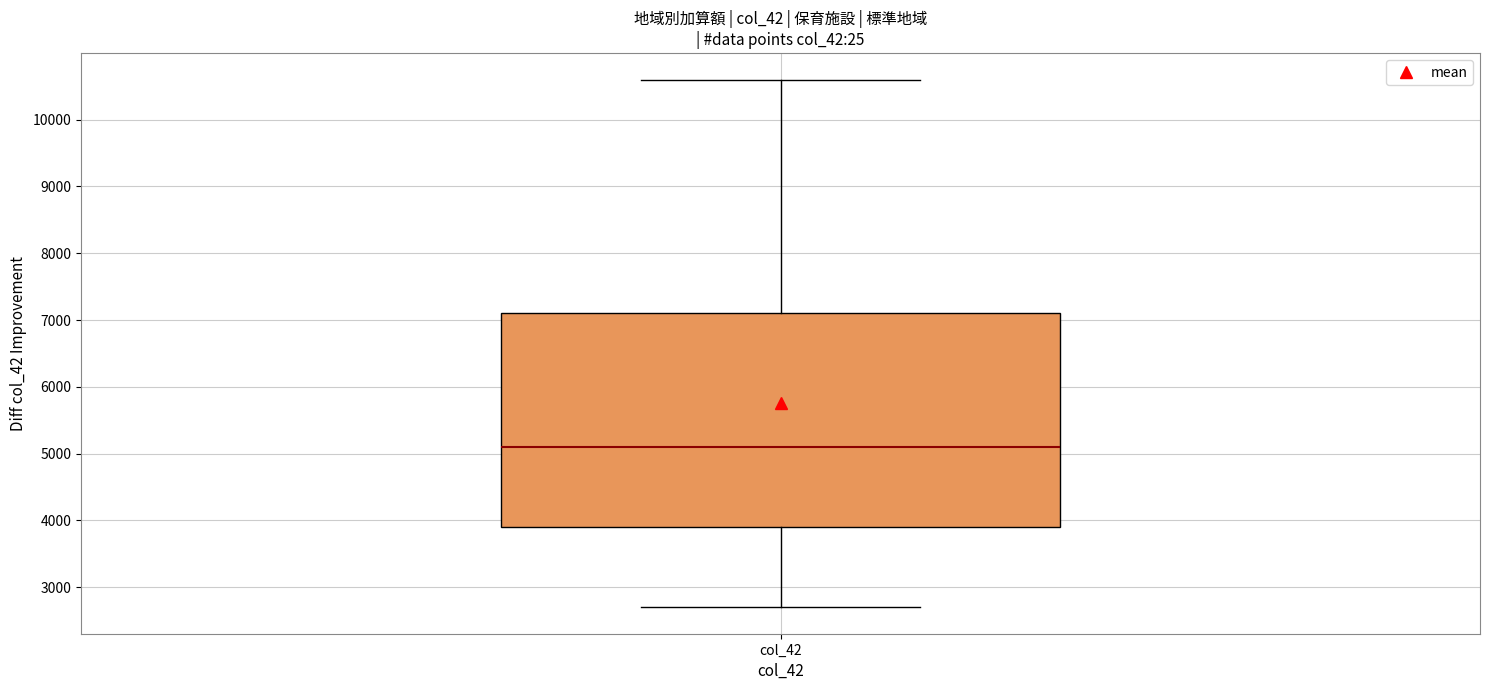

Where does the median line of the box for col_42 sit on the y-axis? The values are not printed on the chart, so give them approximately, as read against the axis.

5100